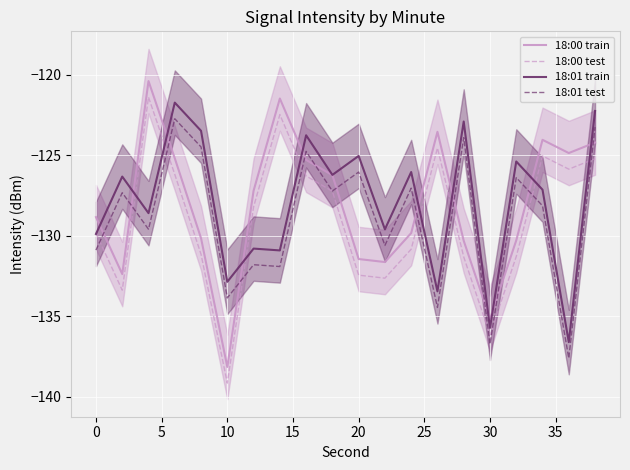

What is the lowest value of the 18:01 test series?

-137.6